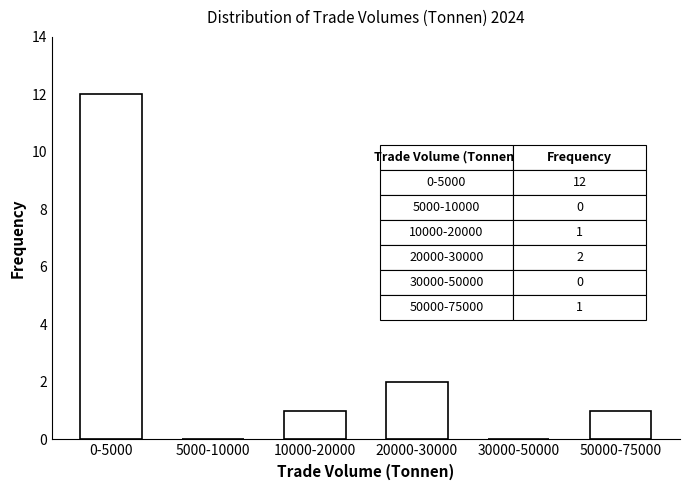

Reading left to right, transcribe all the data shown in this chart.

0-5000=12	5000-10000=0	10000-20000=1	20000-30000=2	30000-50000=0	50000-75000=1